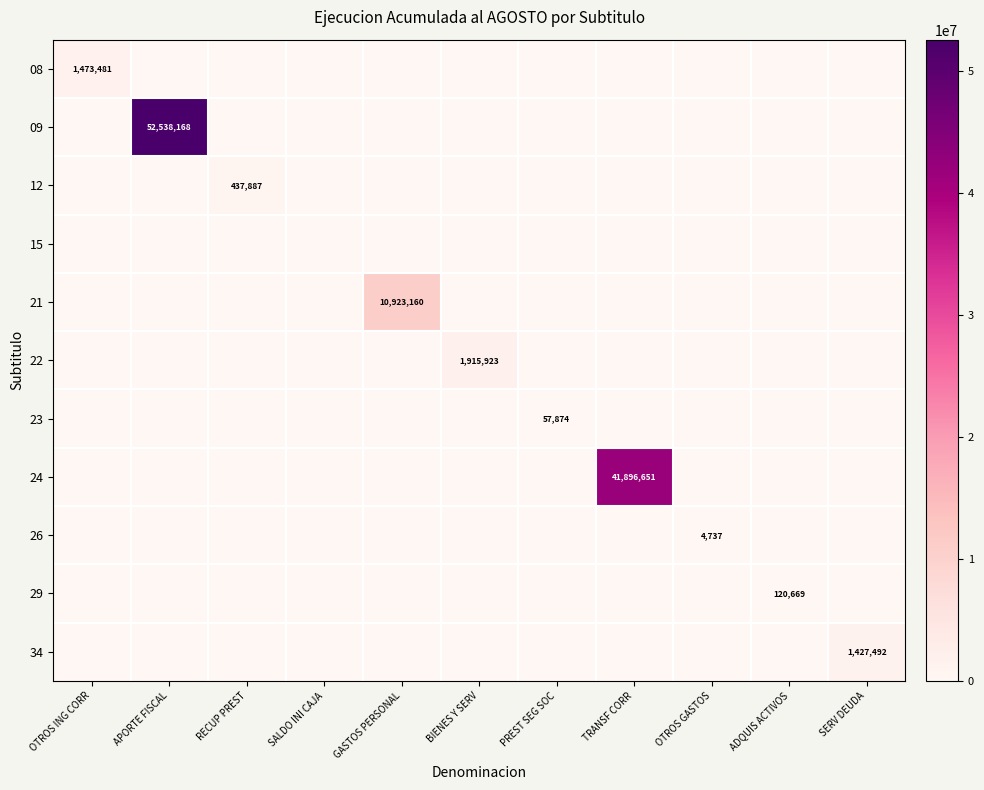

True or false: 34 has a value of 1427492 at SERV DEUDA.

True